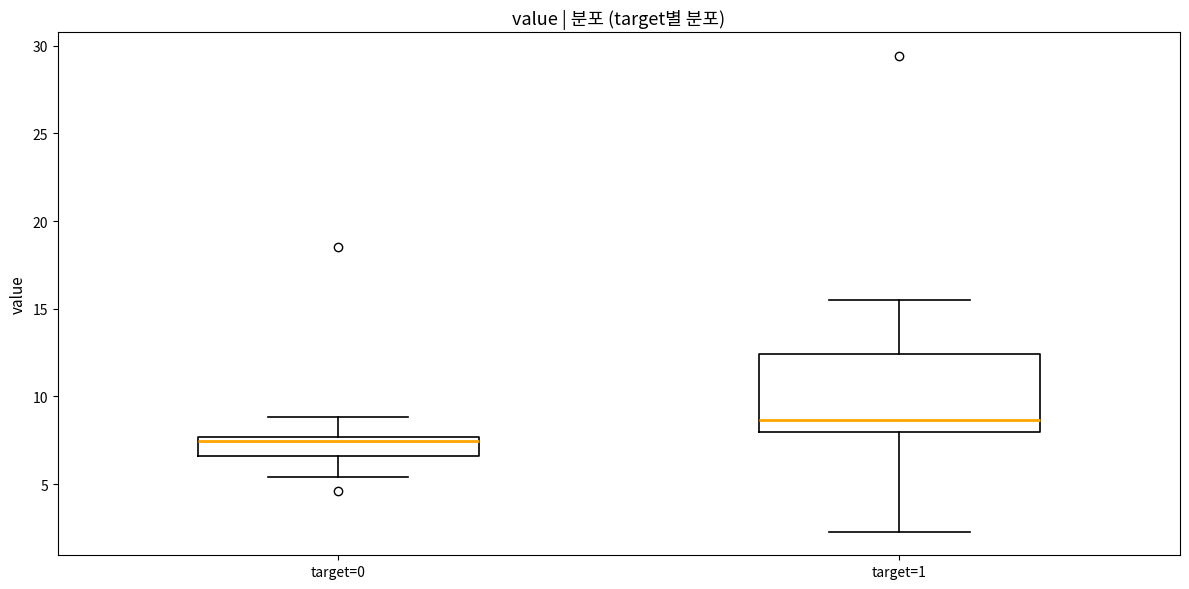

Reading left to right, transcribe this box plot: for each box, give where its median line is, the range the box spans, and where its two whiskers end, as read against the y-axis. The values are not printed on the chart, so give them approximately, as read against the axis.

target=0: median 7.5 (just below the box's upper edge), box 6.5 to 7.5, whiskers 5.5 to 9.0
target=1: median 8.5, box 8.0 to 12.5, whiskers 2.5 to 15.5